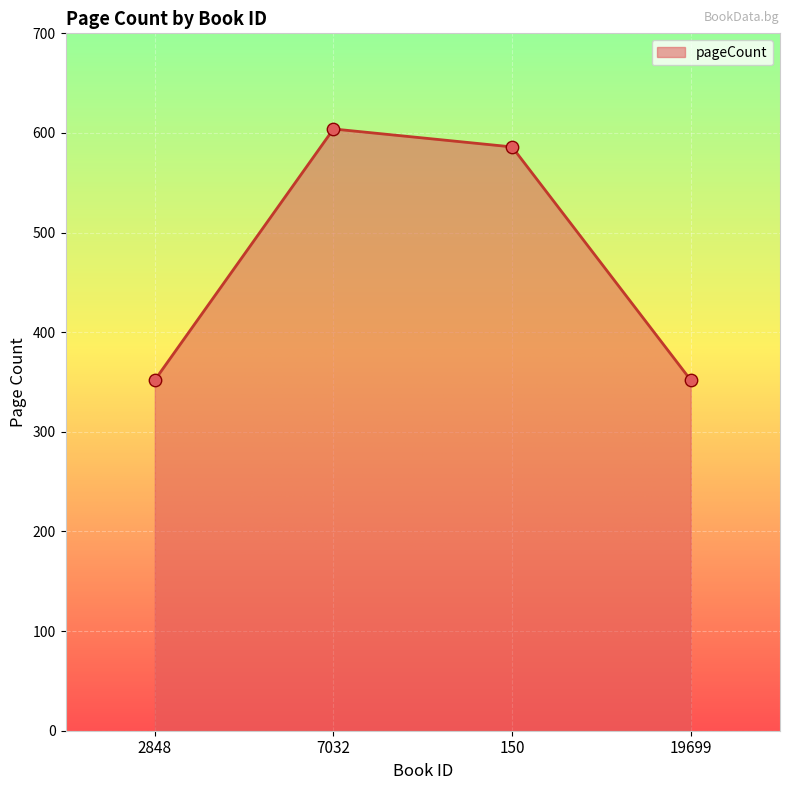

Between 19699 and 7032, which is larger?

7032